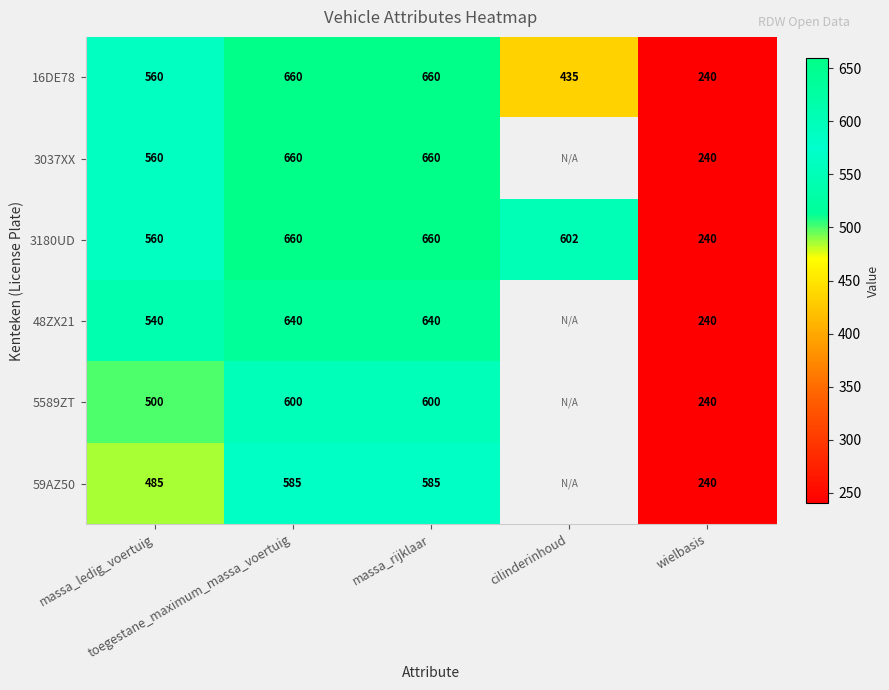

What is the sum of all 3180UD values?

2722